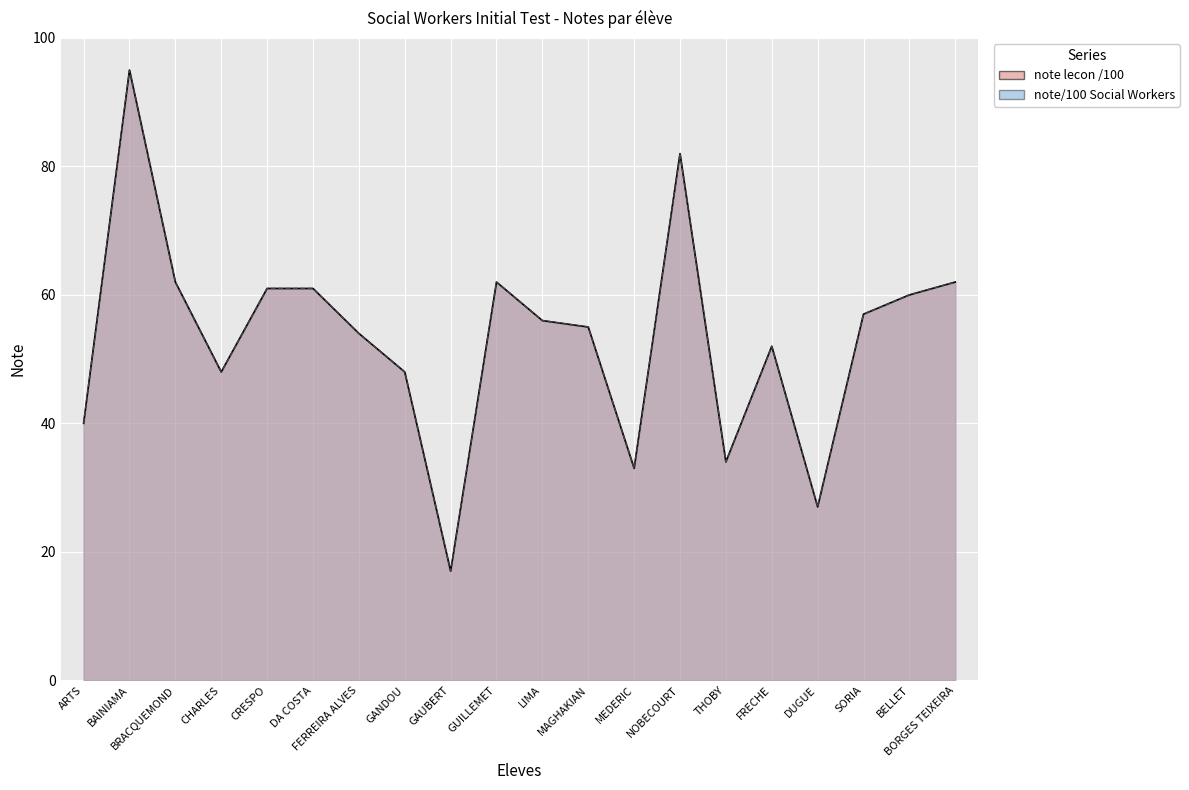

Rank the categories by note/100 Social Workers value from lowest to highest.

GAUBERT, DUGUE, MEDERIC, THOBY, ARTS, CHARLES, GANDOU, FRECHE, FERREIRA ALVES, MAGHAKIAN, LIMA, SORIA, BELLET, CRESPO, DA COSTA, BRACQUEMOND, GUILLEMET, BORGES TEIXEIRA, NOBECOURT, BAINIAMA